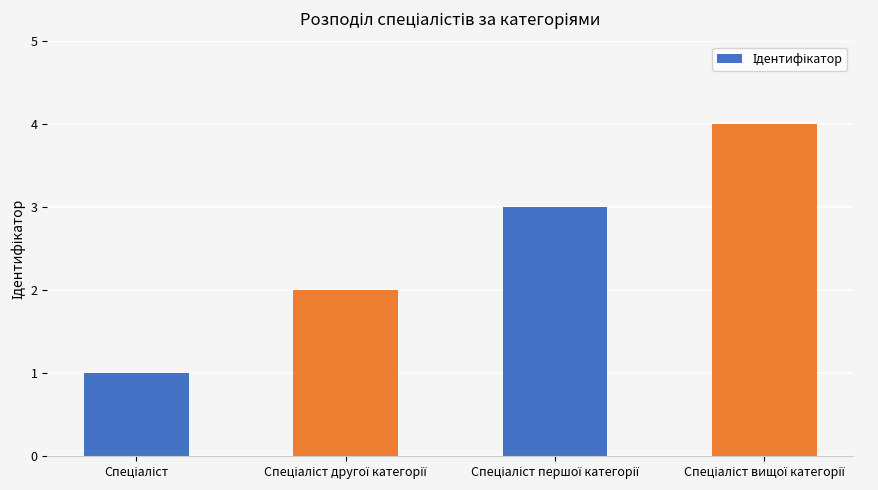

How many bars are there in total?

4